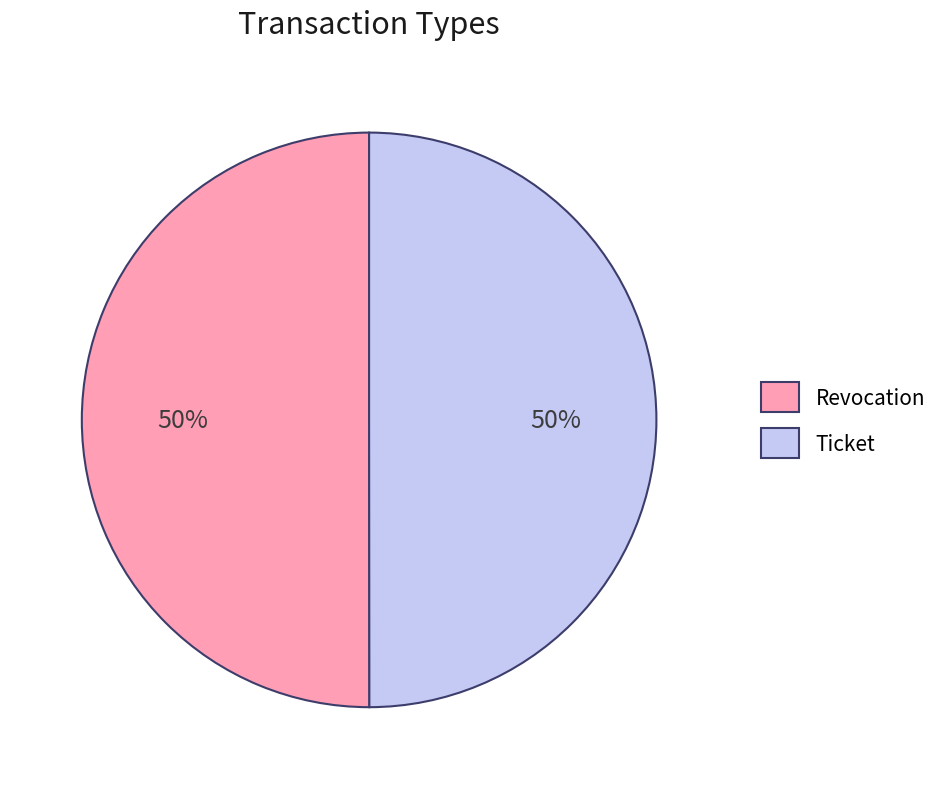

Is the sum of Ticket and Revocation greater than half?

Yes